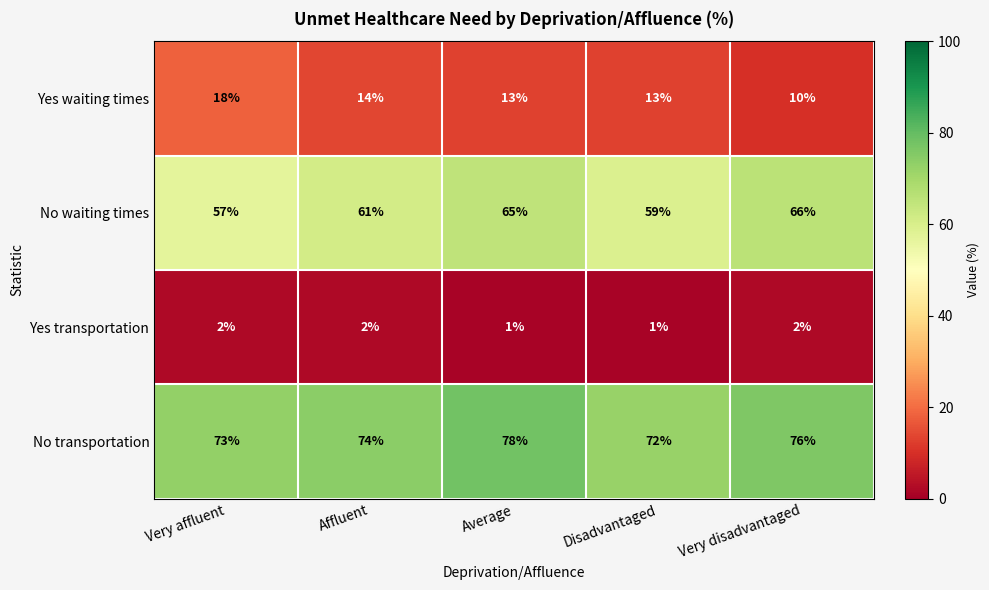

Count the Yes transportation values in the range 1 to 2.

5